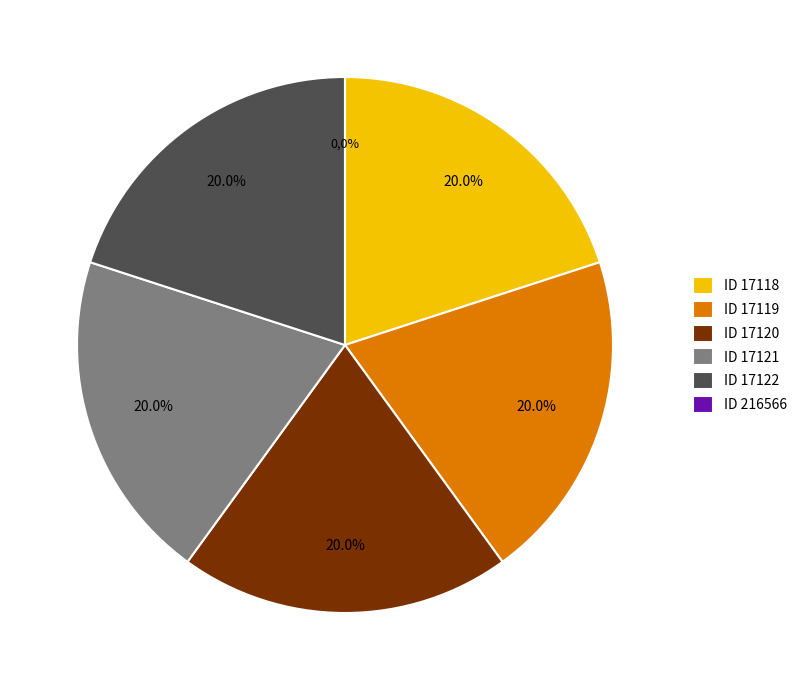

Rank the categories by value from lowest to highest.

216566, 17118, 17119, 17120, 17121, 17122